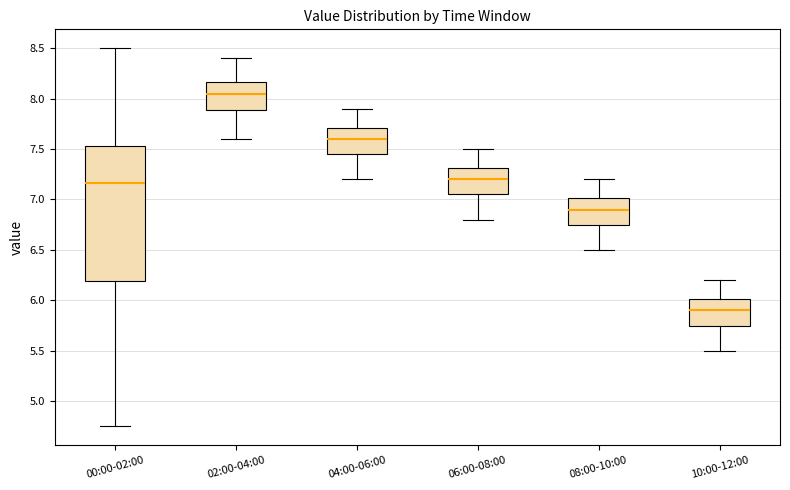

Where does the median line of the box for 06:00-08:00 sit on the y-axis? The values are not printed on the chart, so give them approximately, as read against the axis.

7.20